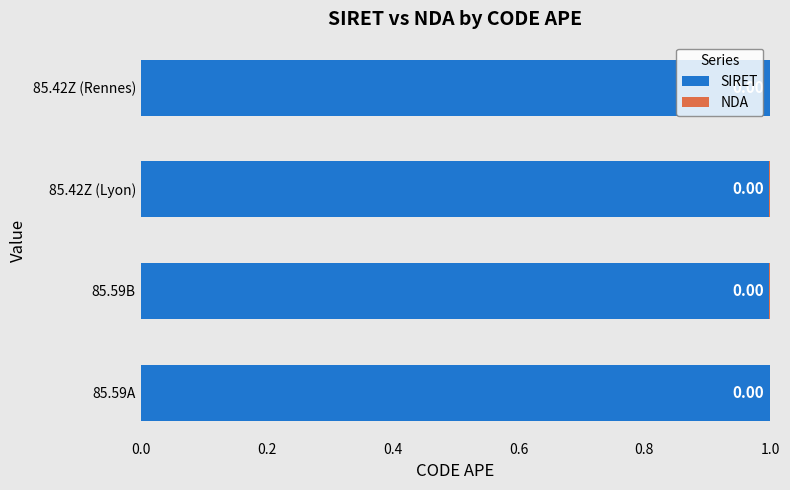

What is the sum of the SIRET values at 85.59A and 85.42Z (Lyon)?

2.0